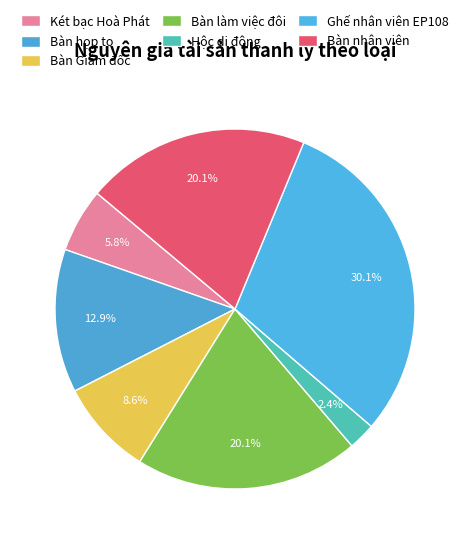

Which category has the biggest portion of the pie?

Ghế nhân viên EP108